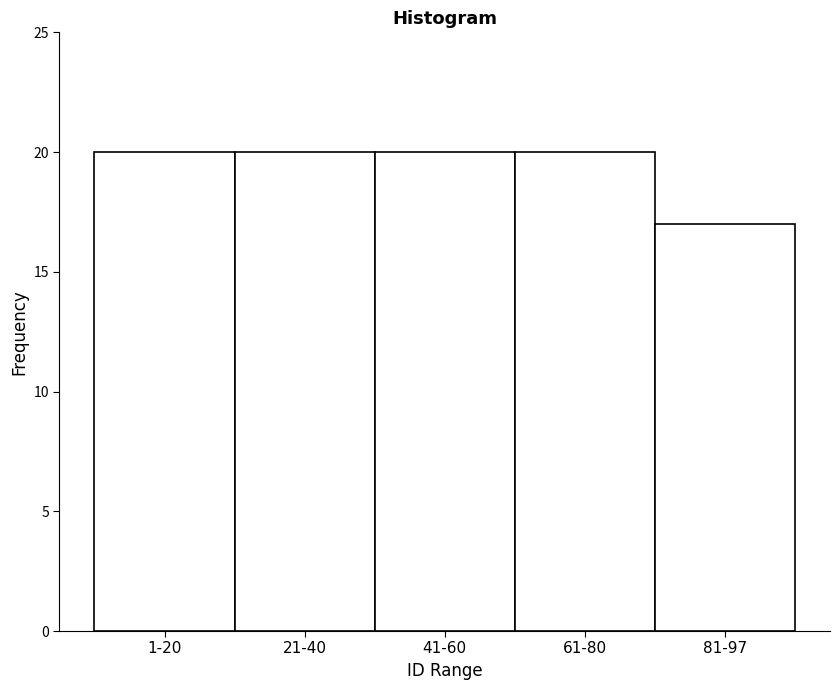

Reading right to left, what are all the values shown in this chart?

81-97=17	61-80=20	41-60=20	21-40=20	1-20=20